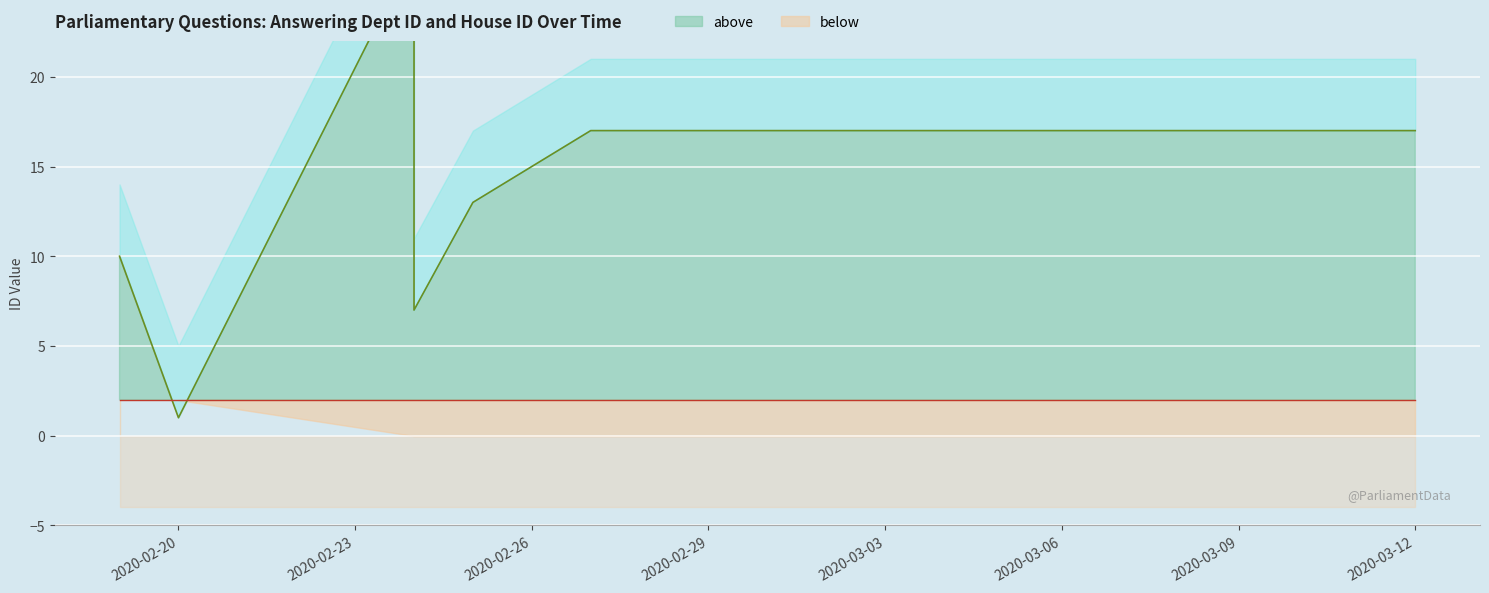

What value does the above series have at 2020-03-12?

17